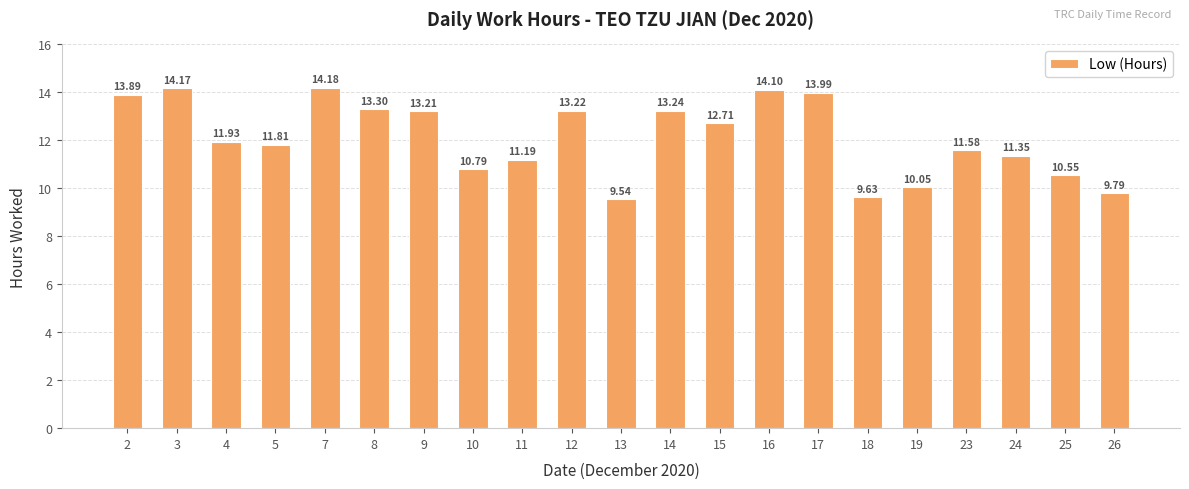

How many data points does each series have?

21